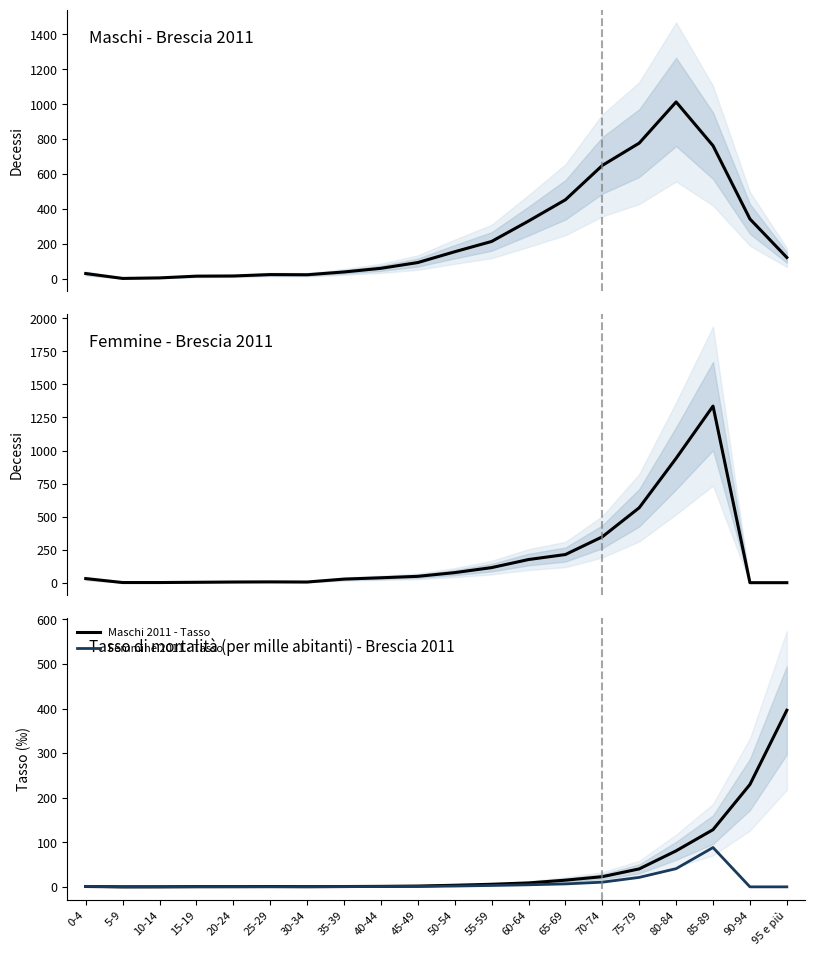

Rank the categories by Femmine 2011 - Decessi value from lowest to highest.

90-94, 95 e più, 5-9, 10-14, 15-19, 20-24, 30-34, 25-29, 35-39, 0-4, 40-44, 45-49, 50-54, 55-59, 60-64, 65-69, 70-74, 75-79, 80-84, 85-89